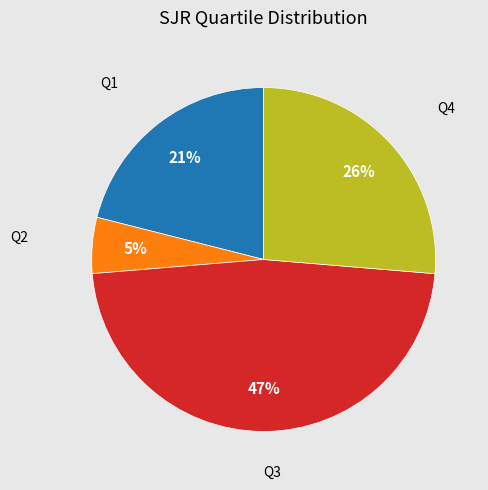

Which category has the smallest portion of the pie?

Q2